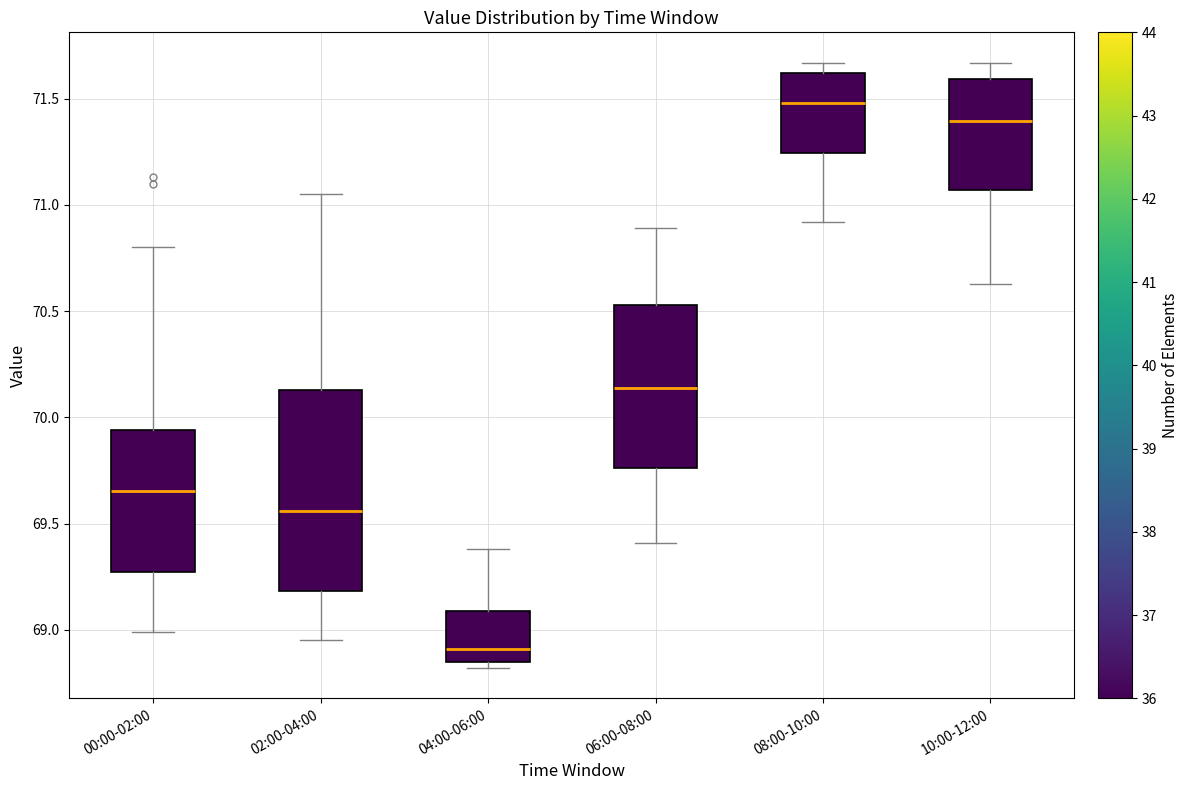

Reading left to right, read every box against the y-axis: the position of its median line, the range the box covers, and the ends of its whiskers. The values are not printed on the chart, so give them approximately, as read against the axis.

00:00-02:00: median 69.65, box 69.25 to 69.95, whiskers 69.00 to 70.80
02:00-04:00: median 69.55, box 69.20 to 70.15, whiskers 68.95 to 71.05
04:00-06:00: median 68.90, box 68.85 to 69.10, whiskers 68.80 to 69.40
06:00-08:00: median 70.15, box 69.75 to 70.55, whiskers 69.40 to 70.90
08:00-10:00: median 71.50, box 71.25 to 71.60, whiskers 70.90 to 71.65
10:00-12:00: median 71.40, box 71.05 to 71.60, whiskers 70.65 to 71.65